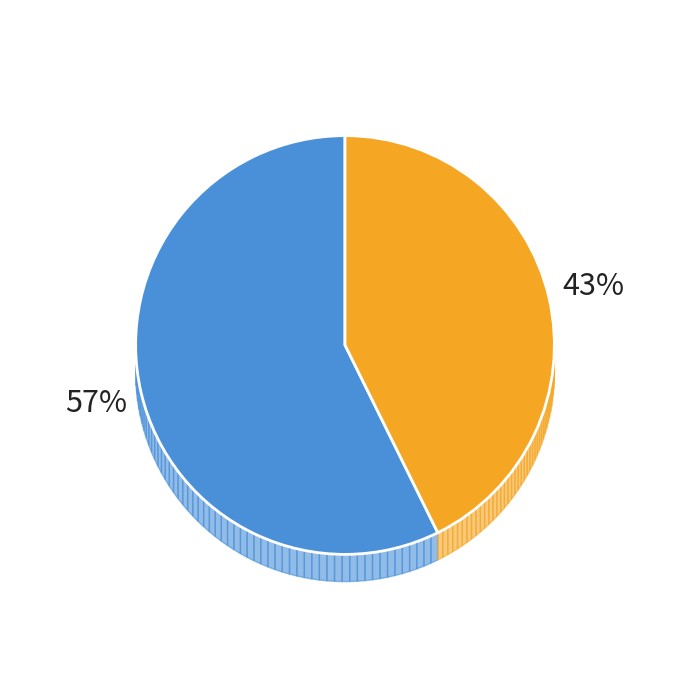

Is the sum of ca1b2eea-e873-11e9-8dd1-d60cfe4a1df9 and 3a4c1962-ee74-11e9-b790-ca06f09d33b7 greater than half?

Yes